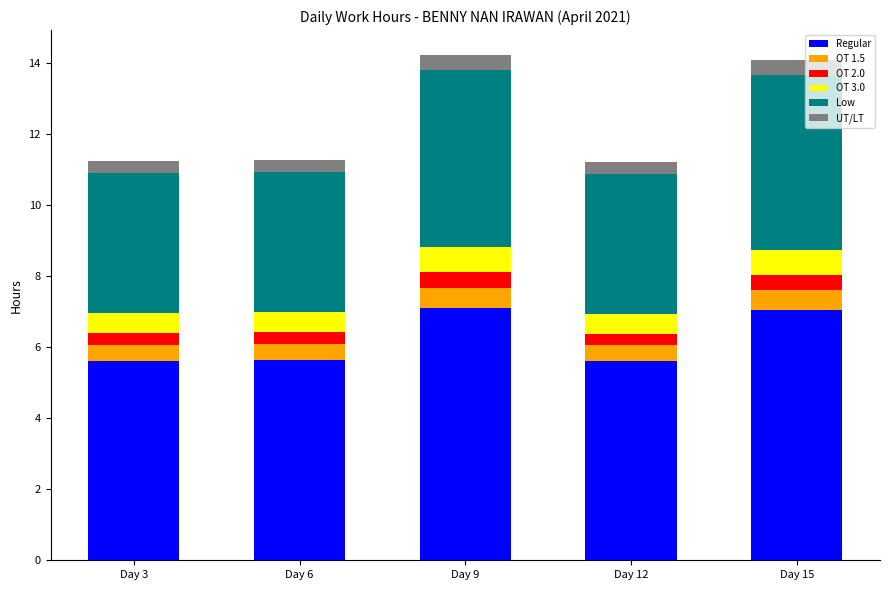

What is the lowest value of the Regular series?

5.6